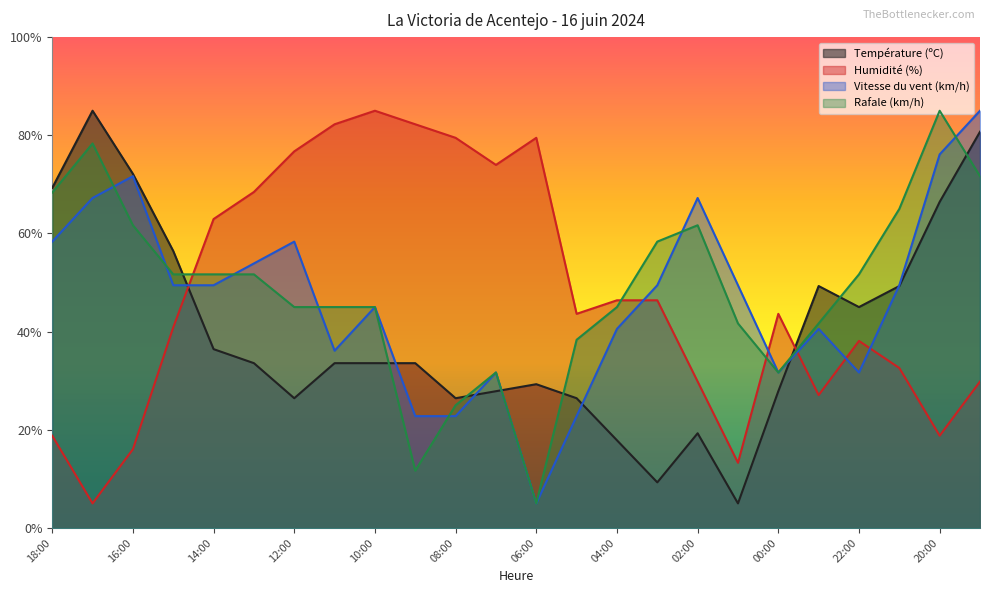

How many values in the Humidité (%) series exceed 43?

13